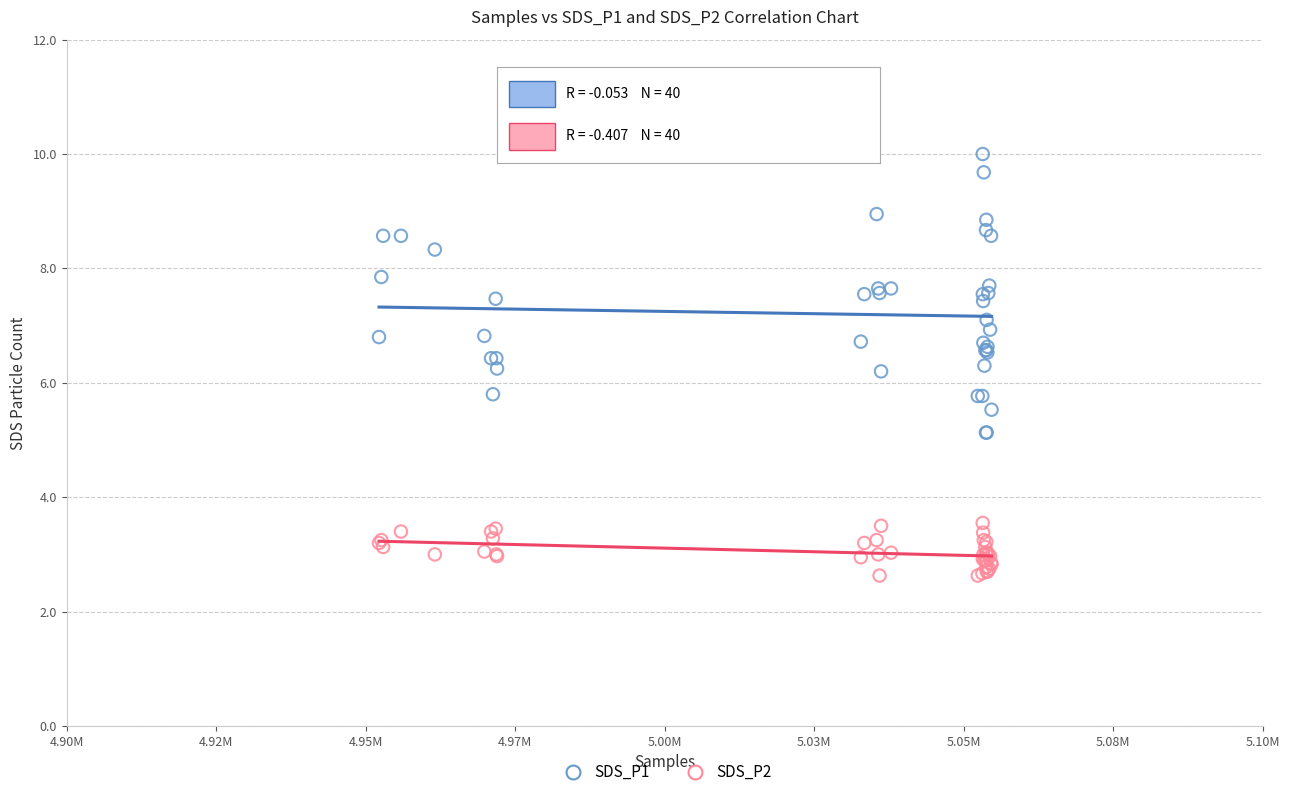

Which series reaches the maximum Y coordinate?

SDS_P1